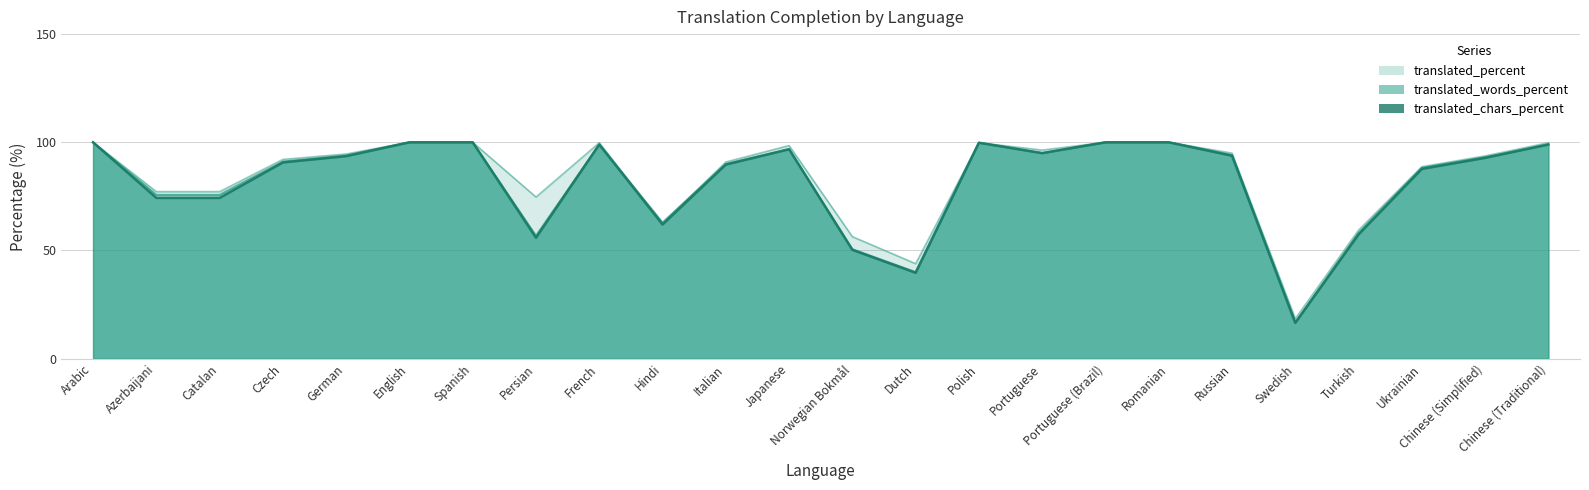

Is the value of translated_chars_percent at Azerbaijani greater than the value of translated_percent at Russian?

No